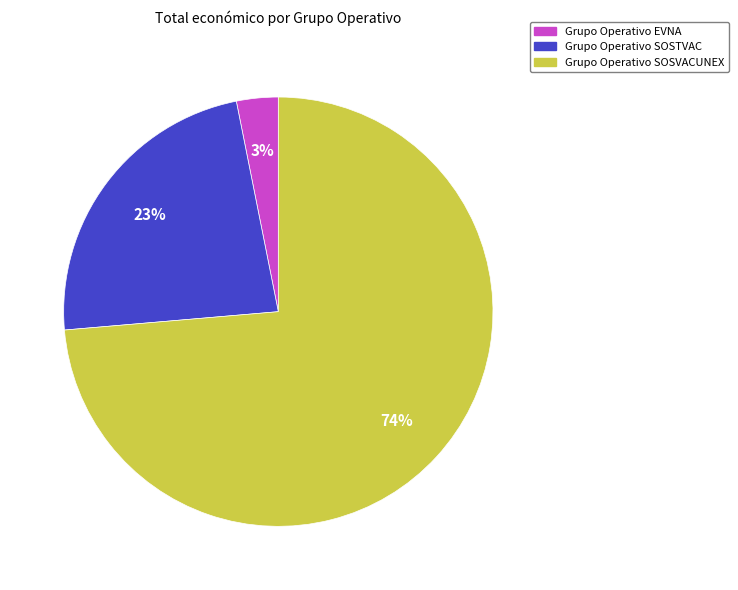

Between Grupo Operativo EVNA and Grupo Operativo SOSTVAC, which is larger?

Grupo Operativo SOSTVAC